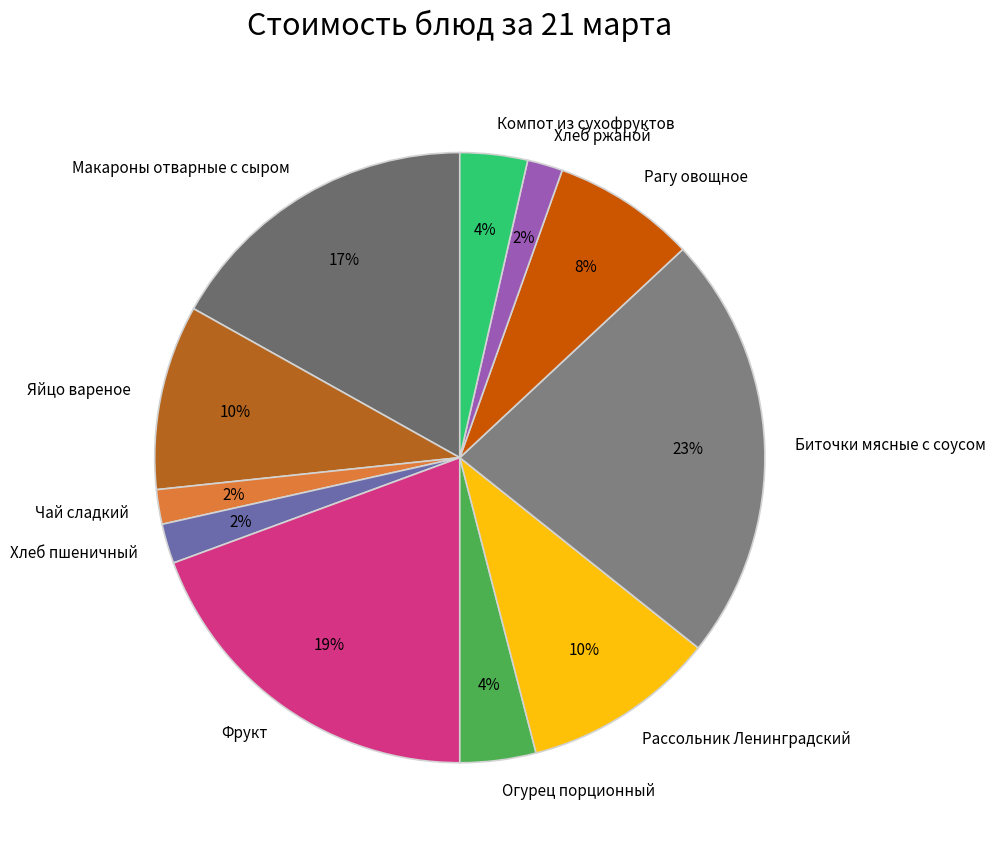

True or false: Яйцо вареное accounts for 10% of the total.

True